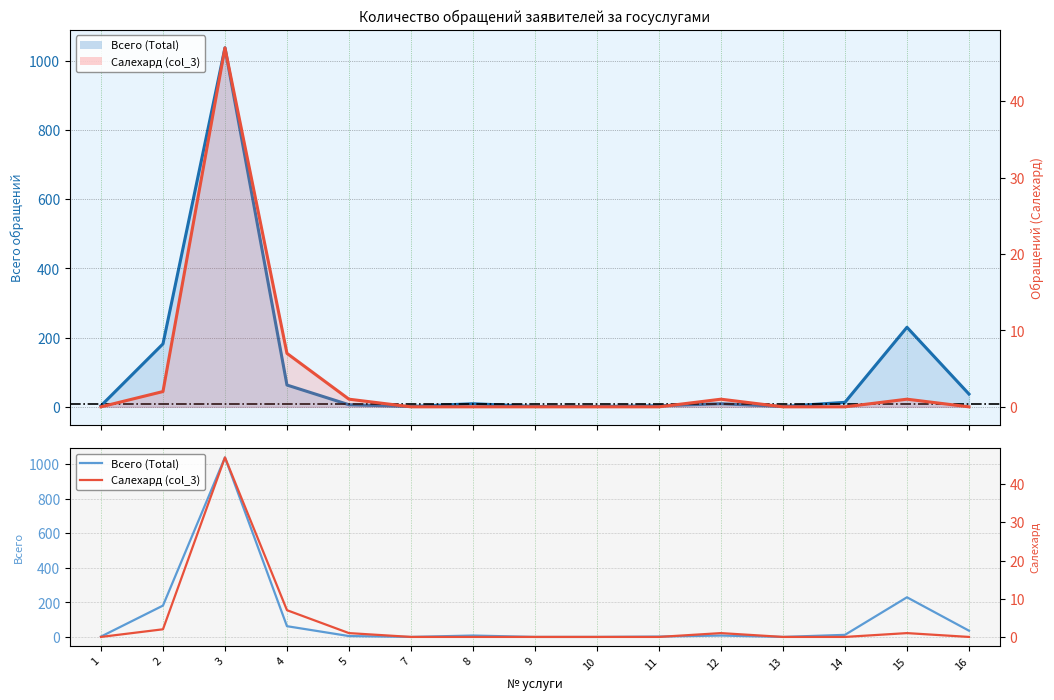

How many lines are shown in the chart?

2